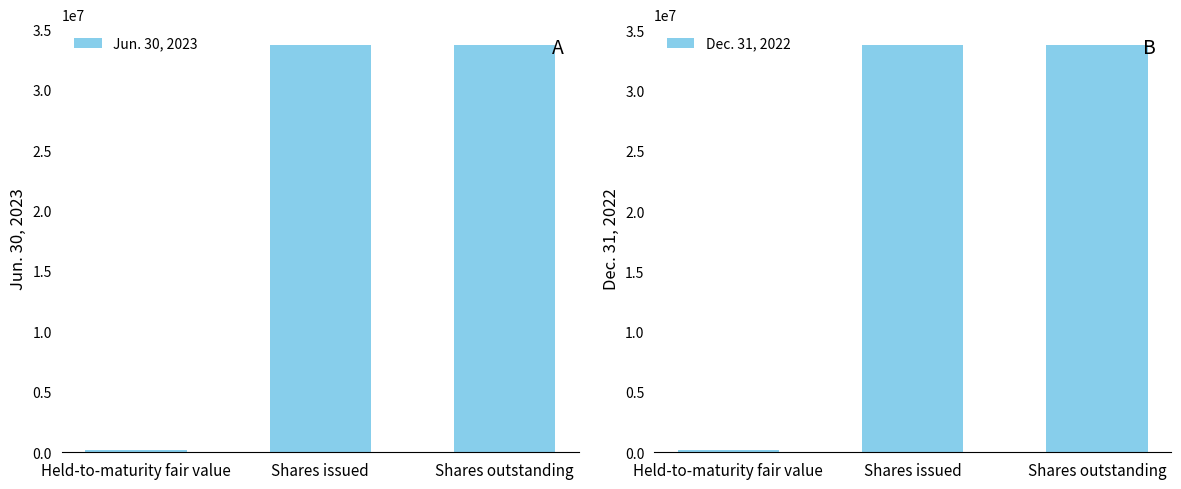

What is the approximate value of Dec. 31, 2022 at Held-to-maturity fair value?

217609